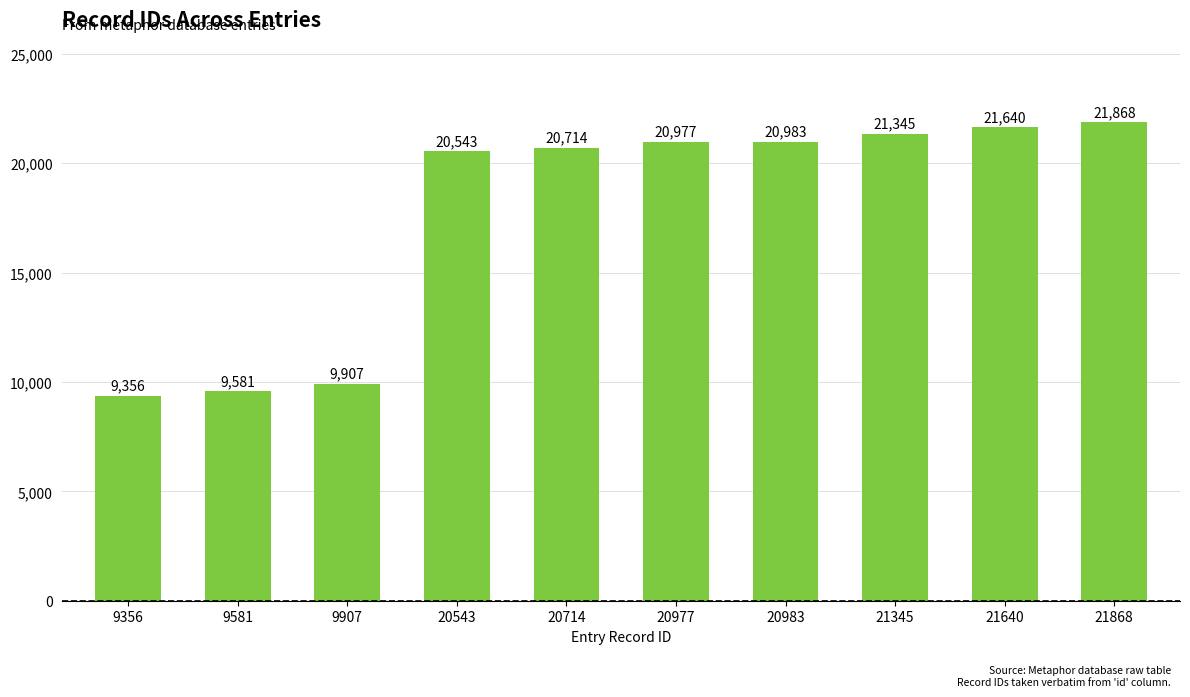

Which category has the lowest value across all series?

9356